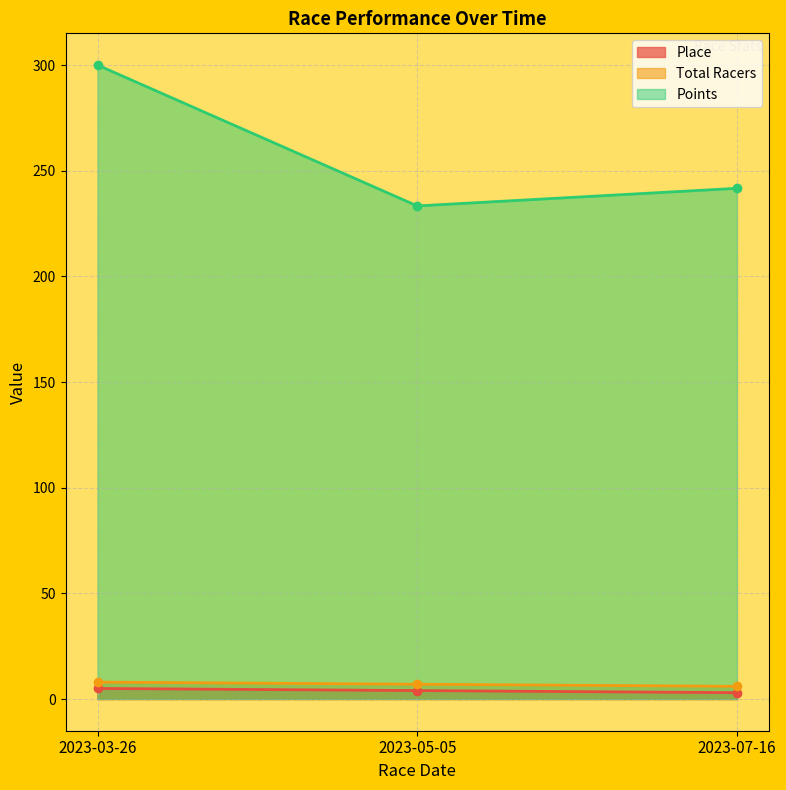

What is the difference between the highest and lowest values at 2023-05-05?

229.3